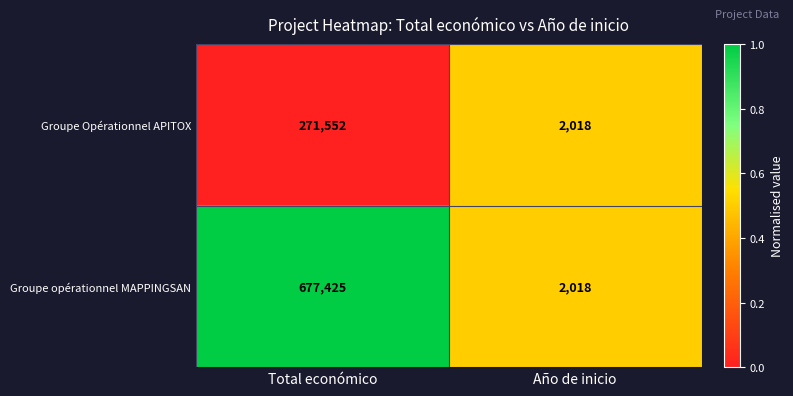

Reading left to right, transcribe all the data shown in this chart.

Groupe Opérationnel APITOX: 271552	2018
Groupe opérationnel MAPPINGSAN: 677425	2018